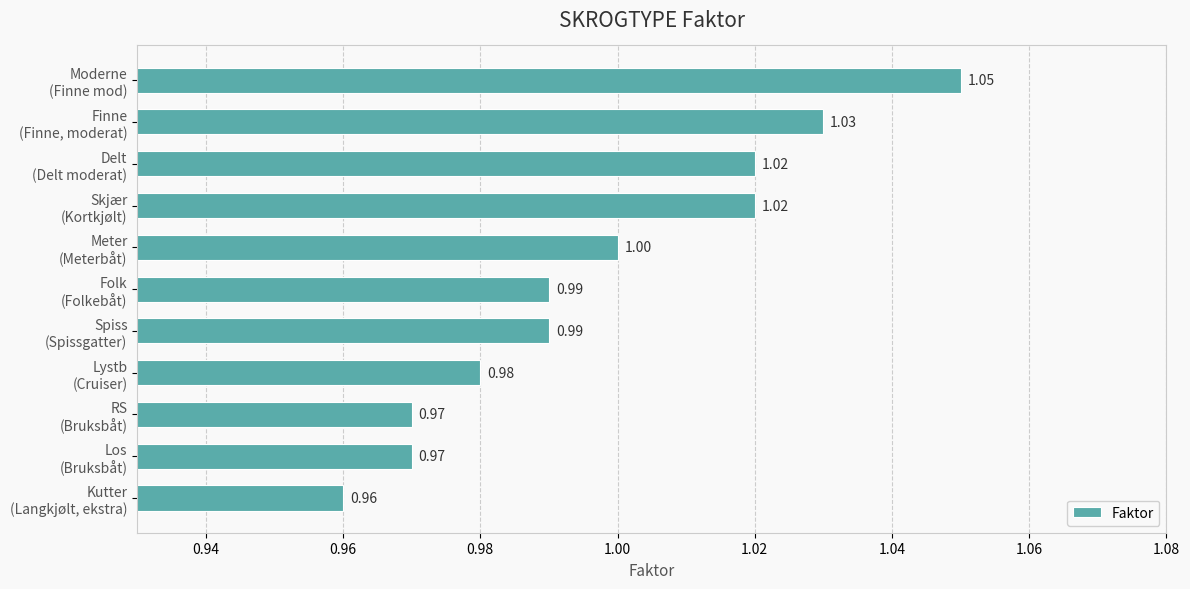

Which label corresponds to the largest value in the chart?

Moderne
(Finne mod)